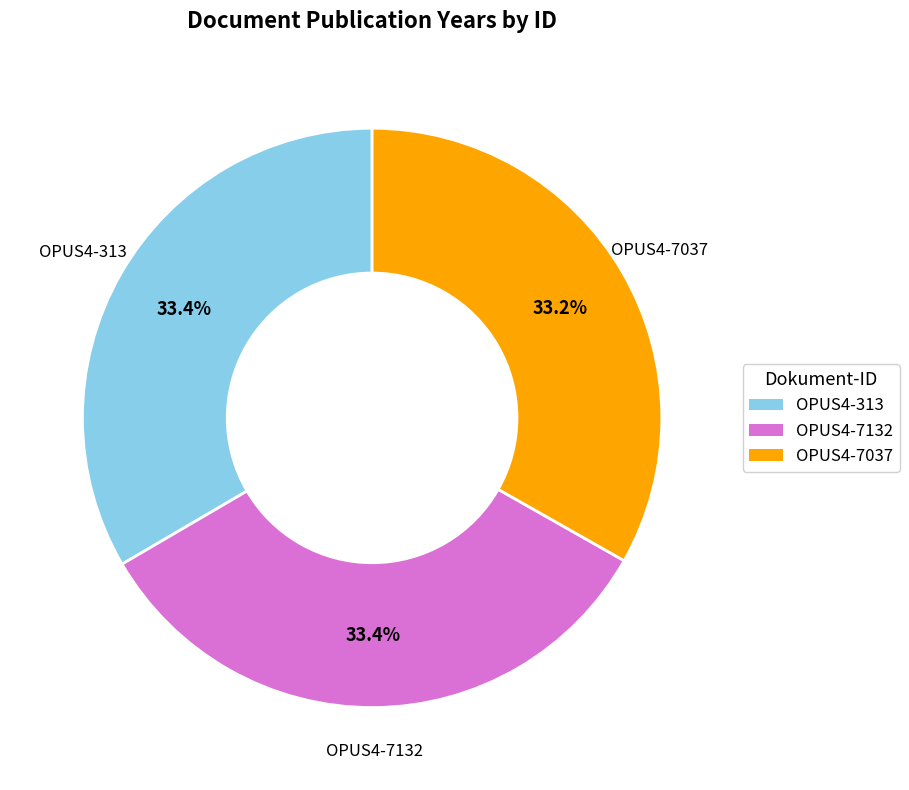

How many slices are in this pie chart?

3